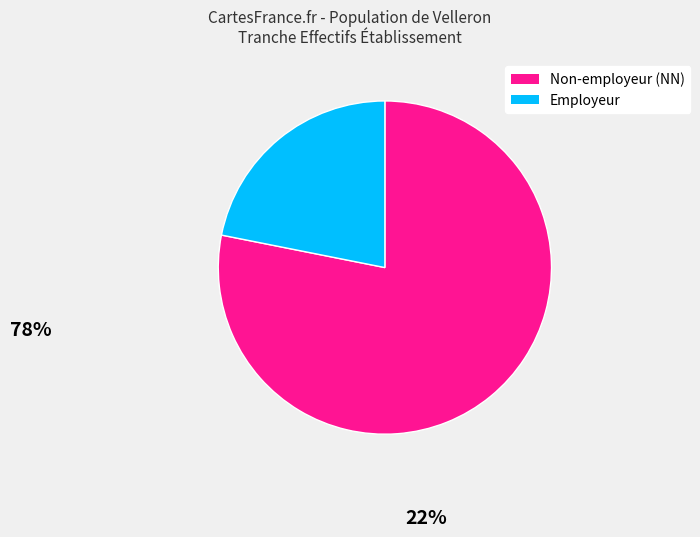

How many segments does this pie chart have?

2